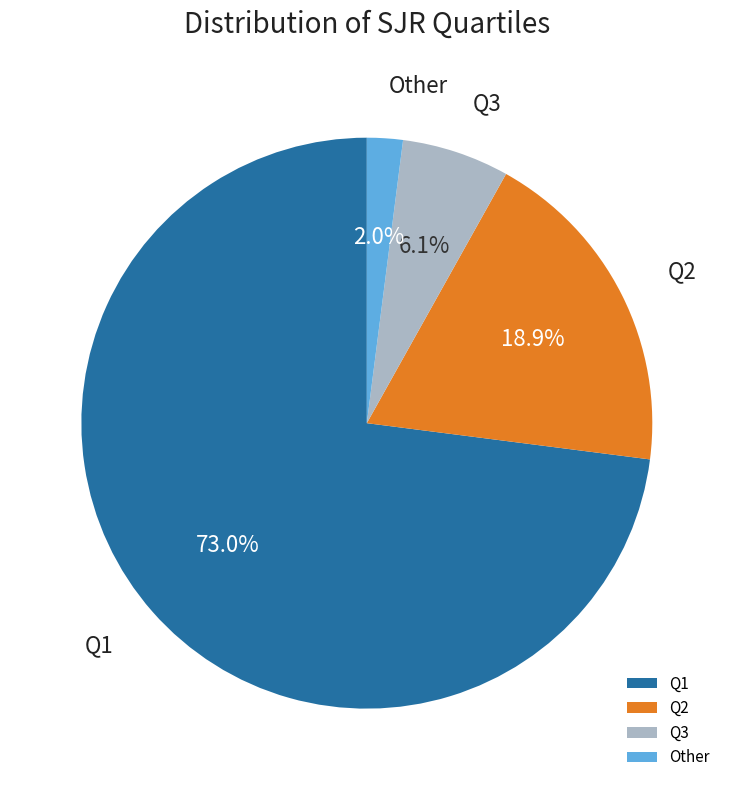

To the nearest percent, what is the combined percentage of Q1 and Q3?

79%